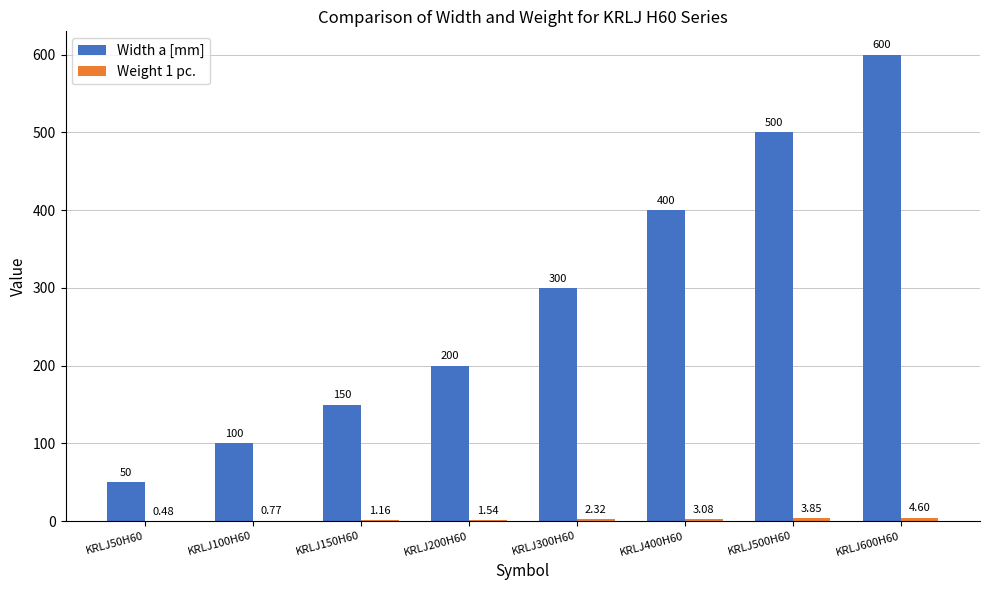

What is the spread (max minus min) of values at KRLJ100H60?

99.2